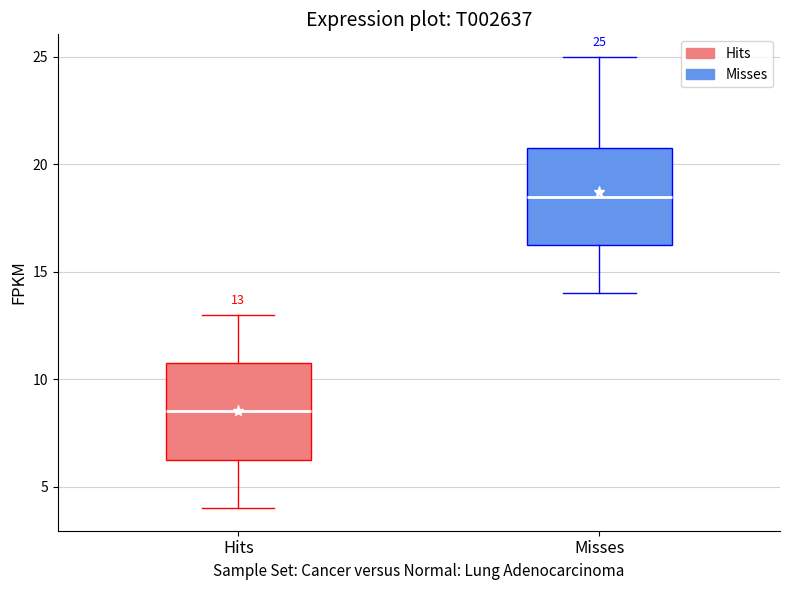

Which box's median line is the lowest?

Hits